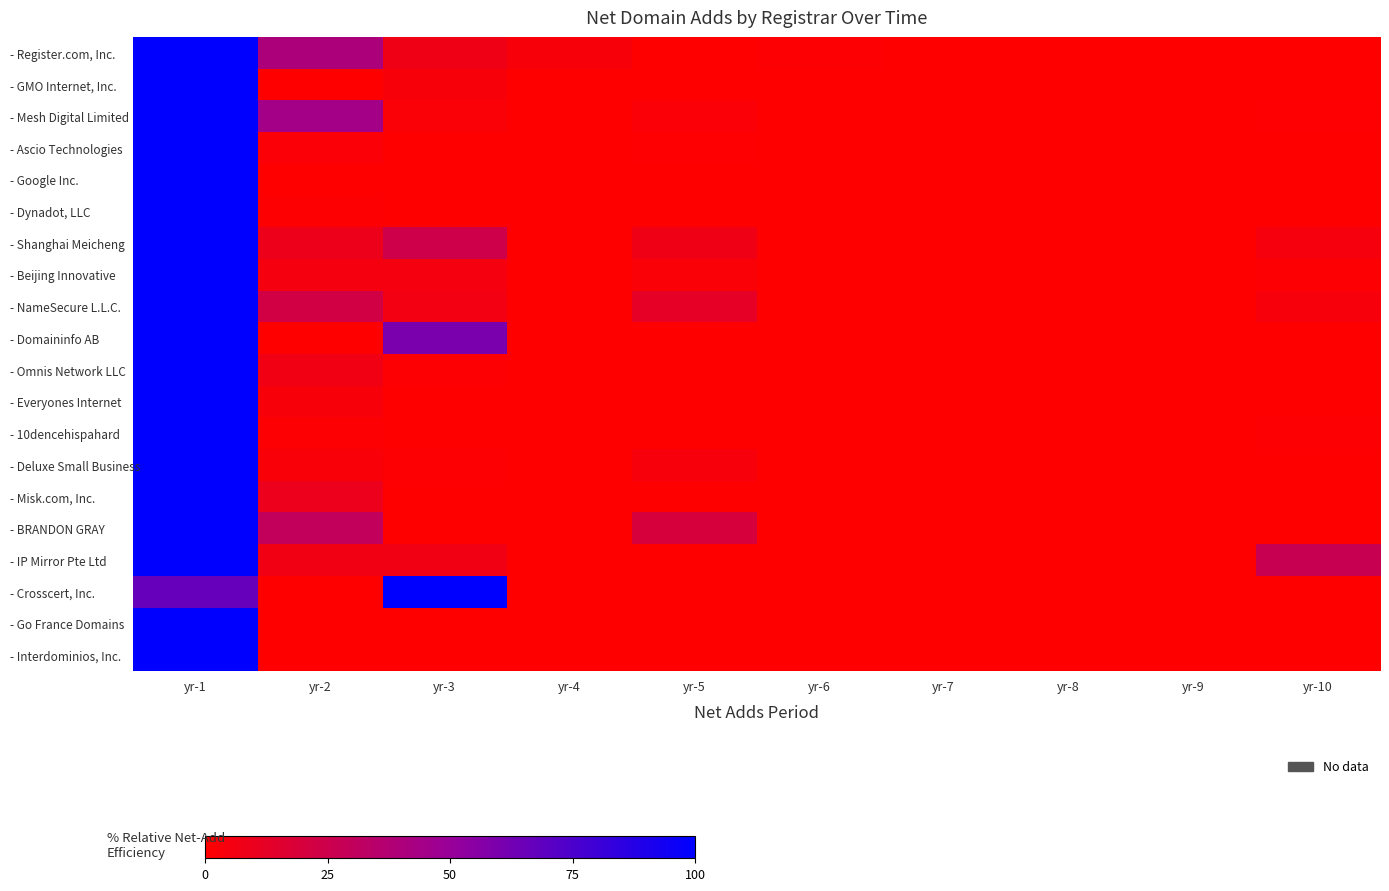

Between yr-3 and yr-6, which series saw the biggest shift?

- Crosscert, Inc.